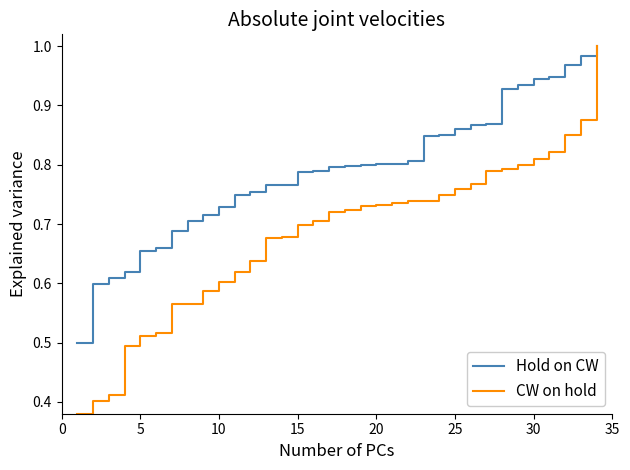

Which series has the widest spread of values?

CW on hold